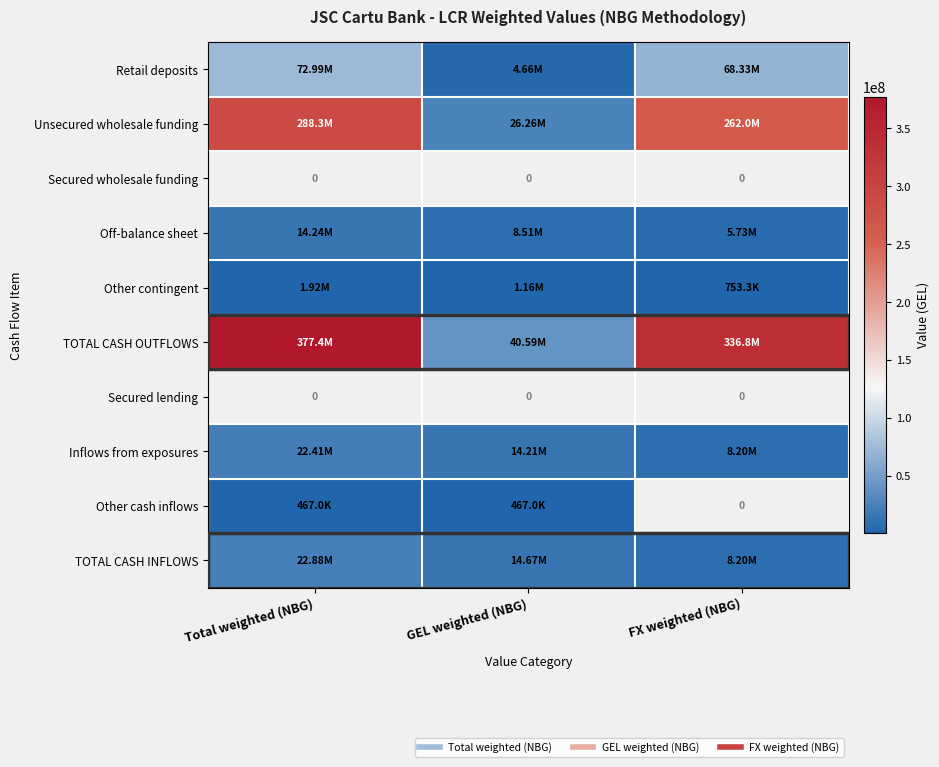

Which series has the largest total across all categories?

TOTAL CASH OUTFLOWS